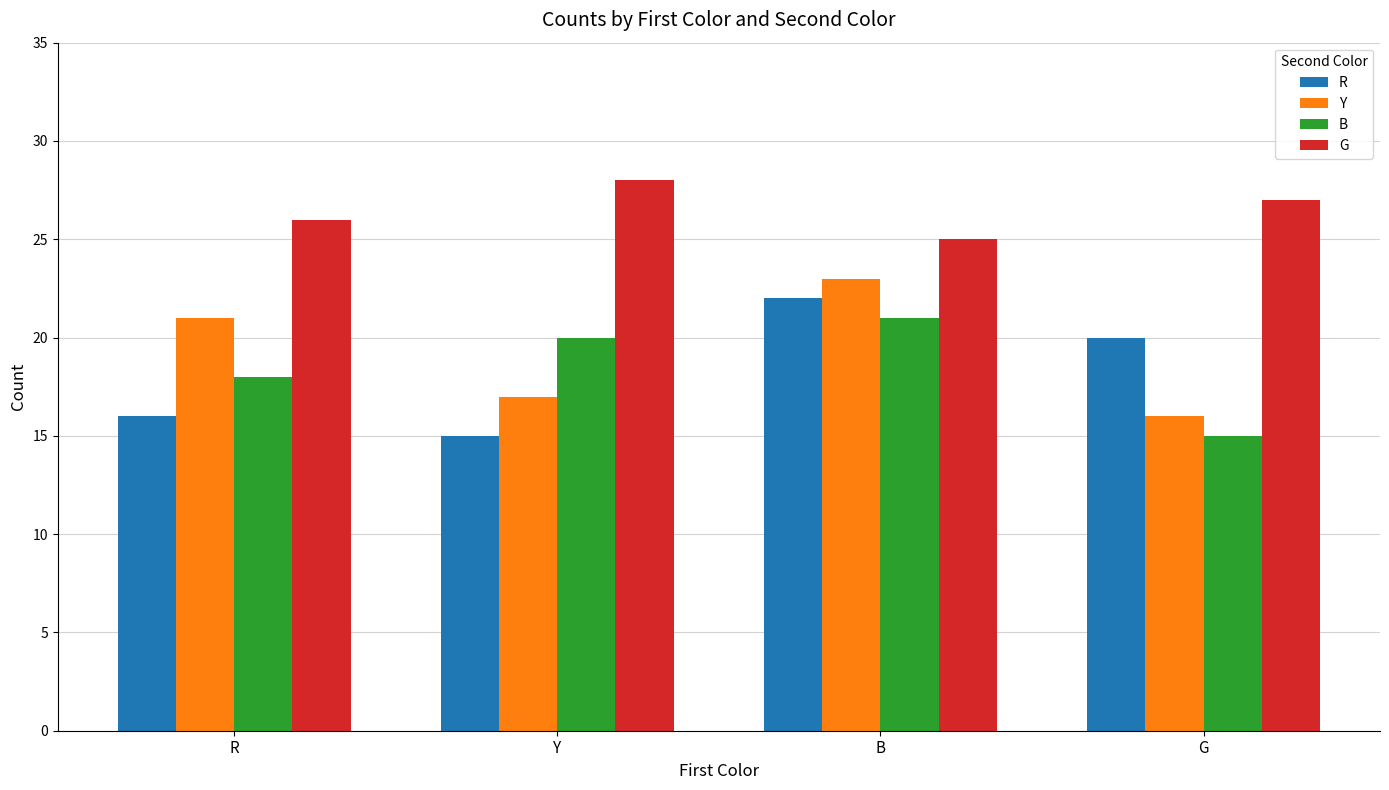

At which label does B reach its peak?

B